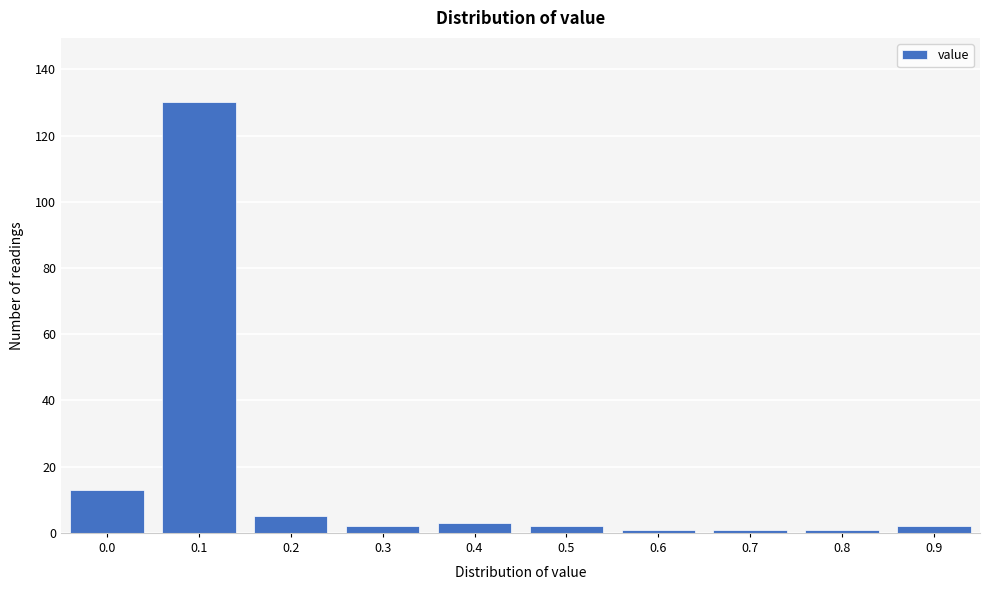

Reading left to right, extract all data points from this chart.

13	130	5	2	3	2	1	1	1	2